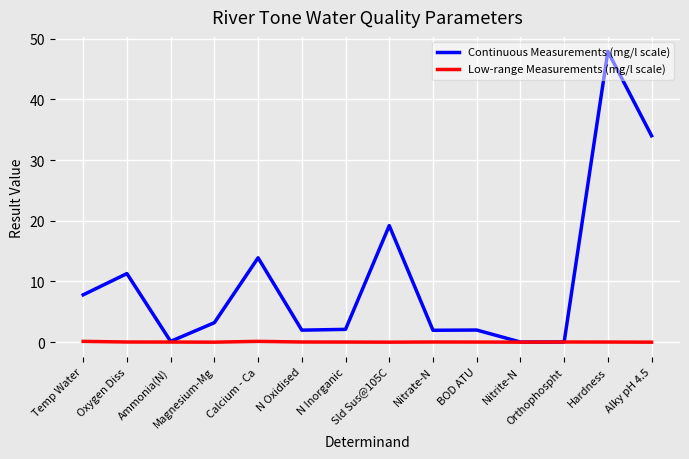

Rank the series by their maximum value, from highest to lowest.

Continuous Measurements (mg/l scale), Low-range Measurements (mg/l scale)